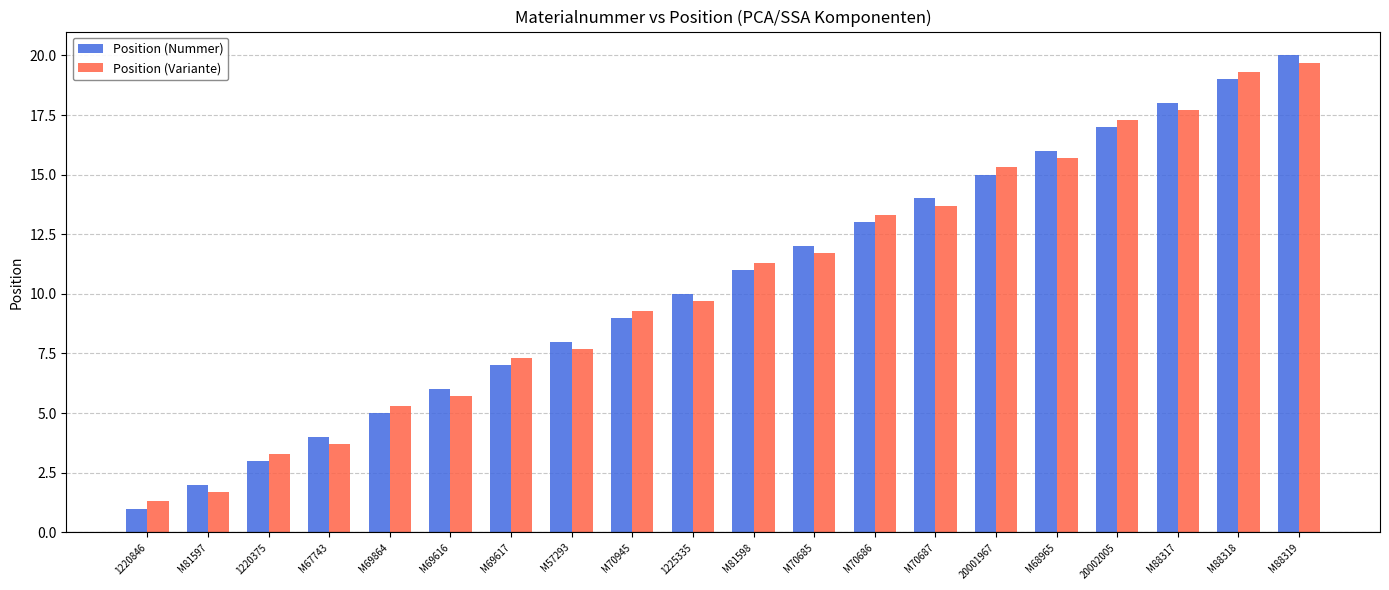

What is the difference between the Position (Nummer) values at M88317 and 1220375?

15.0